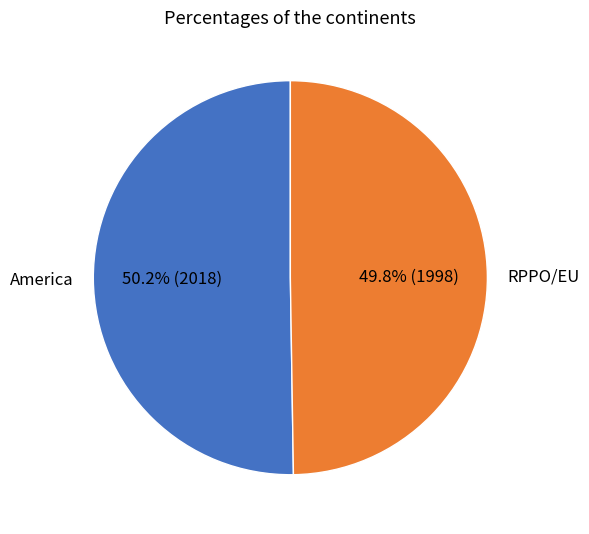

Approximately how many times larger is the value at America compared to RPPO/EU?

1.0